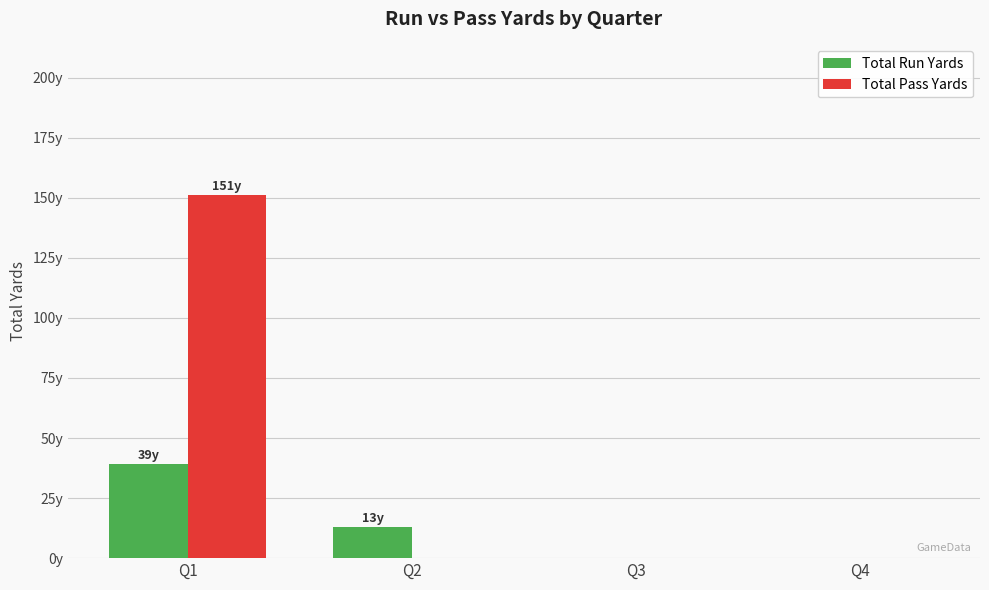

Reading left to right, extract all data points from this chart.

Total Run Yards: Q1=39	Q2=13	Q3=0	Q4=0
Total Pass Yards: Q1=151	Q2=0	Q3=0	Q4=0